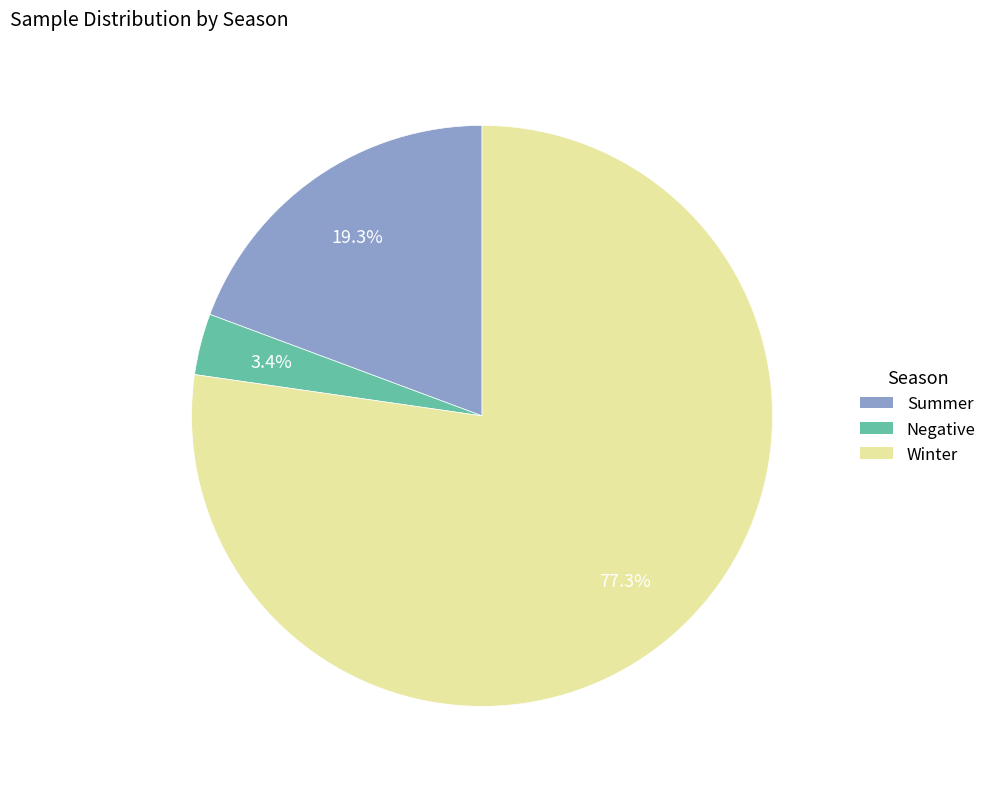

What percentage is the Negative slice, to the nearest percent?

3%